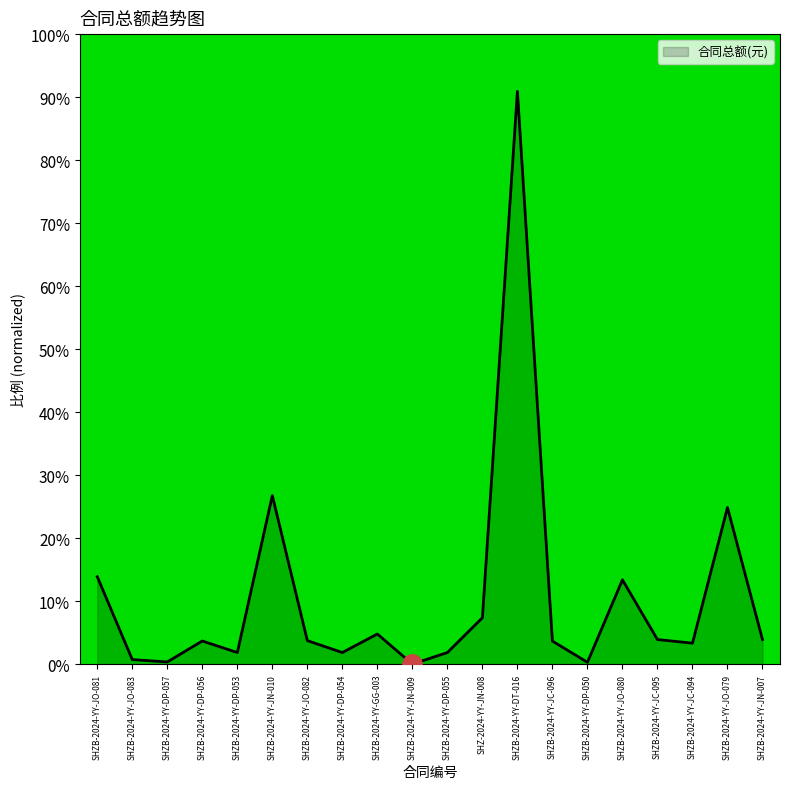

The value at SHZB-2024-YY-JO-080 is 0.1. True or false?

False